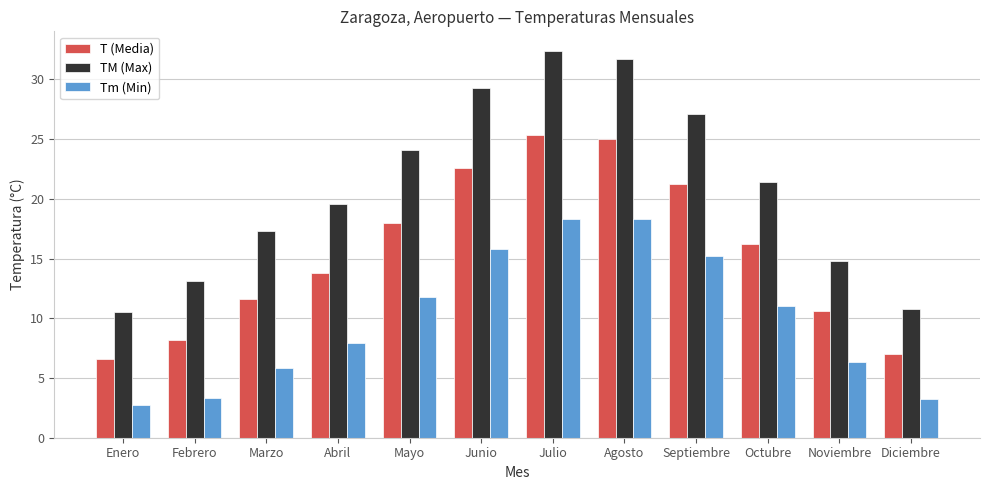

Read the TM (Max) value at Enero.

10.5